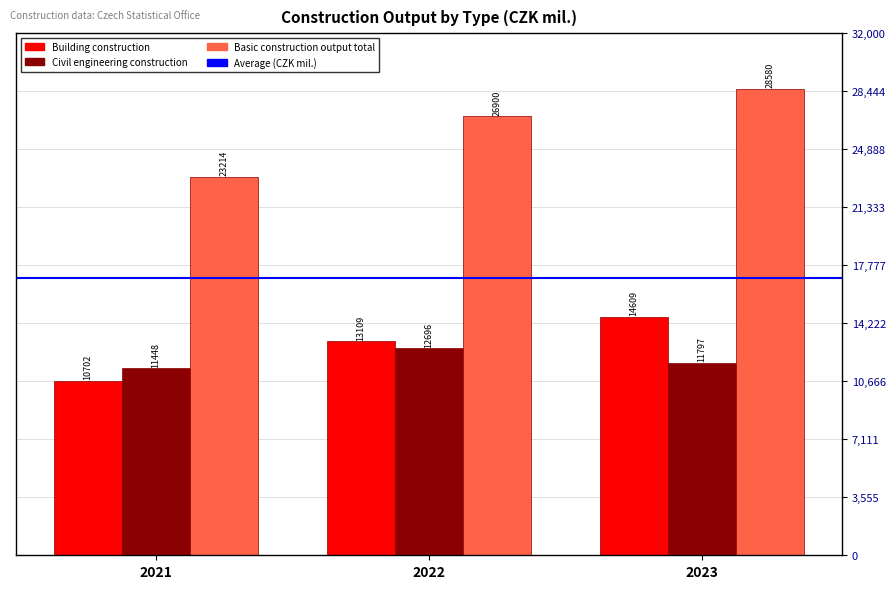

How many Basic construction output total values are between 23214 and 28580?

3